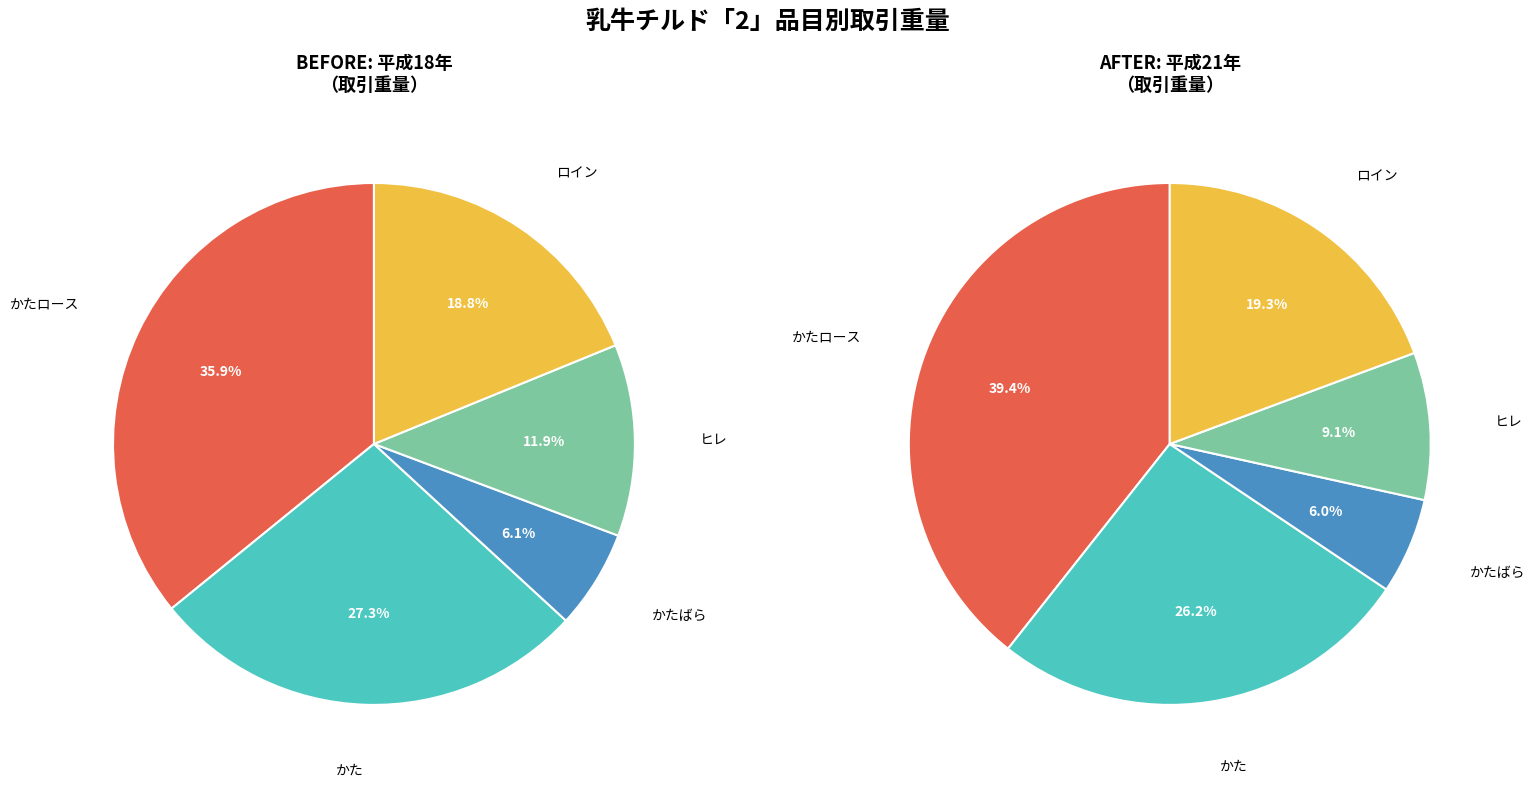

True or false: 9 accounts for 1% of the total.

False